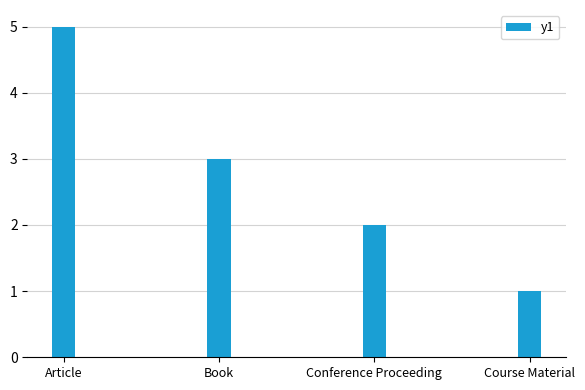

Are the bars horizontal?

No